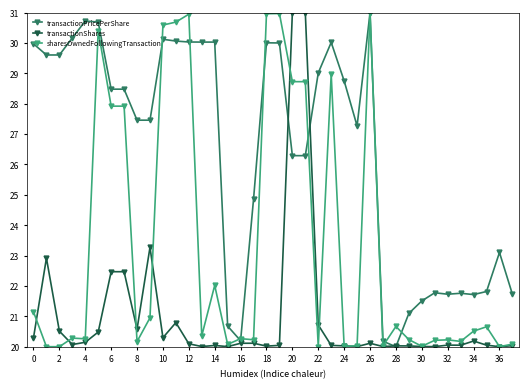

What is the maximum value shown in the chart?

31.0